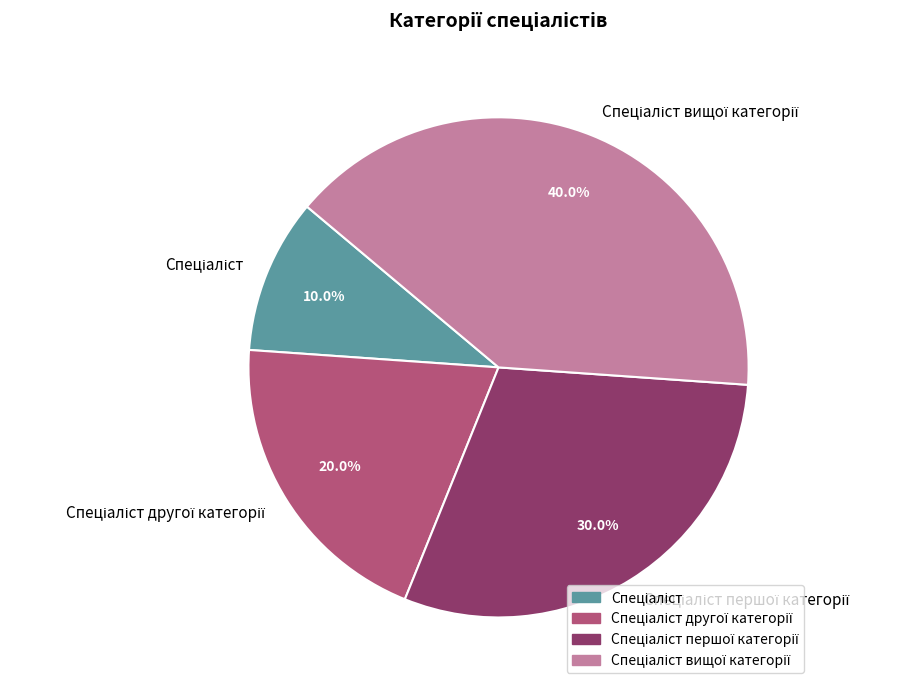

Is there any slice that represents more than half of the pie?

No